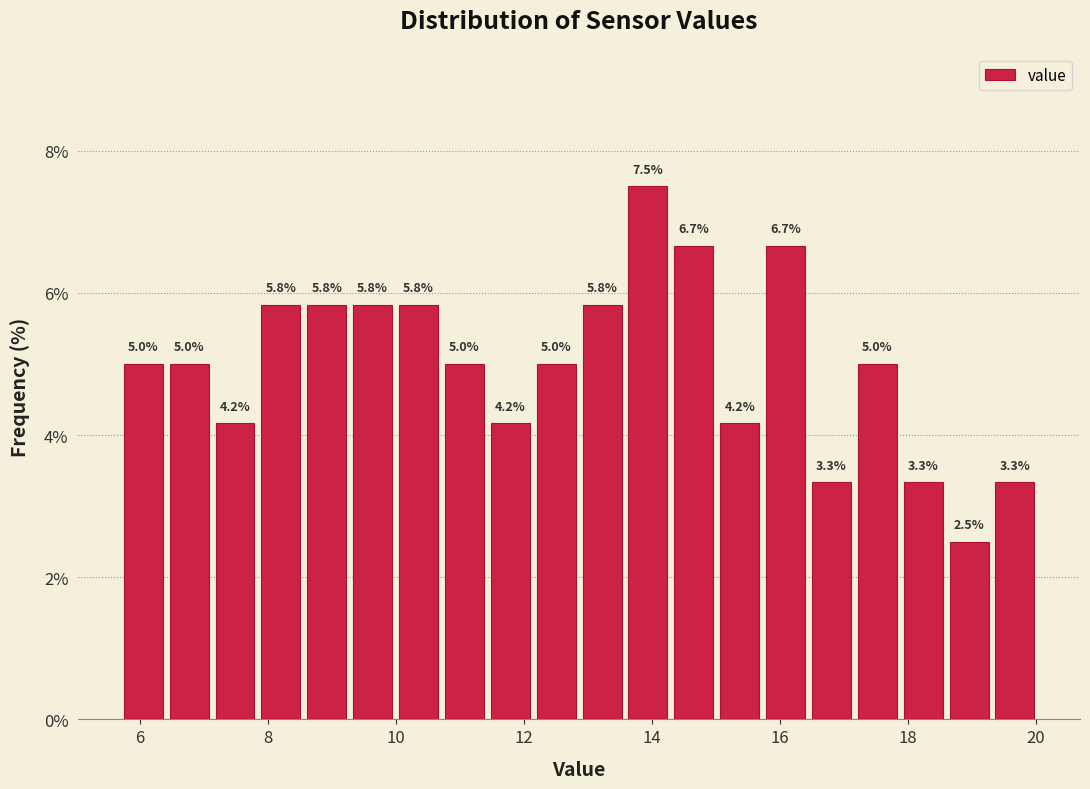

Around what value on the x-axis is the tallest bar? Give the approximate position of its centre, as read against the axis.

14.0